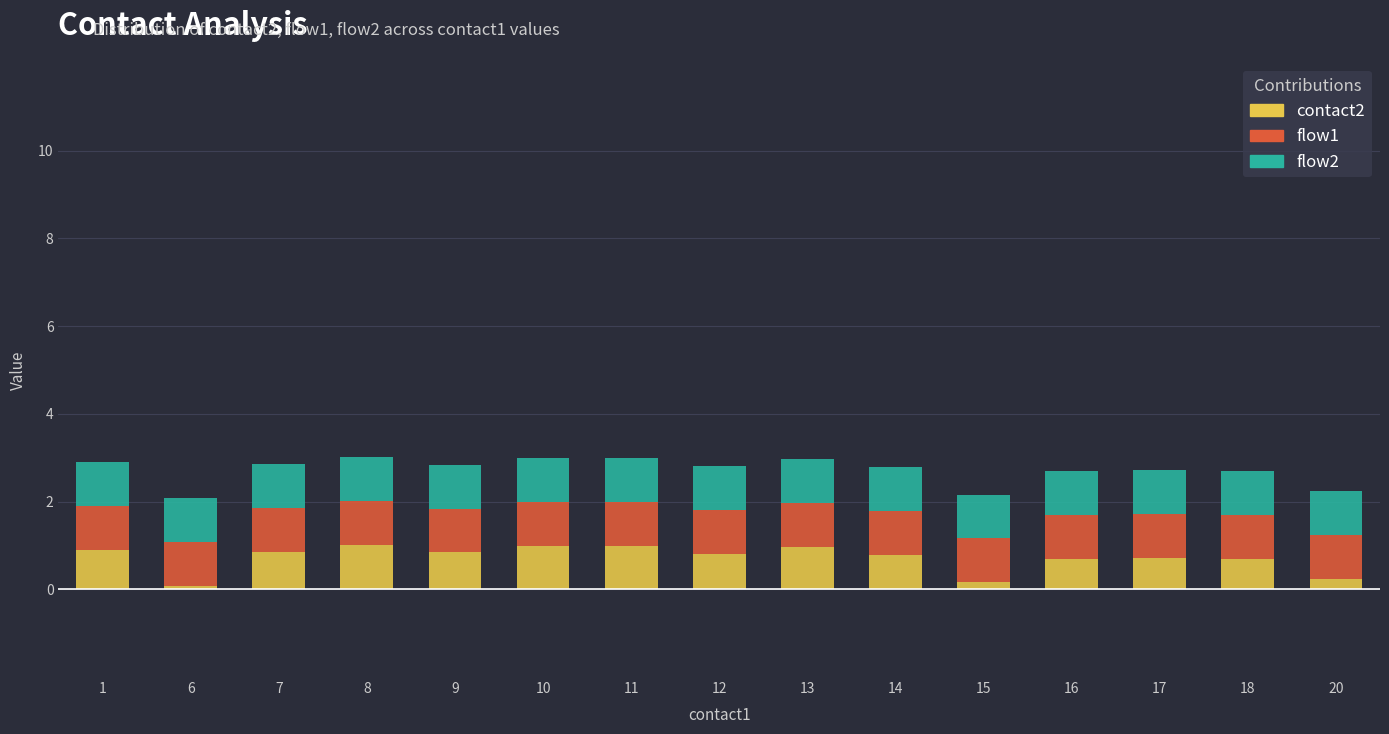

True or false: contact2 has a value of 0.9 at 1.

True